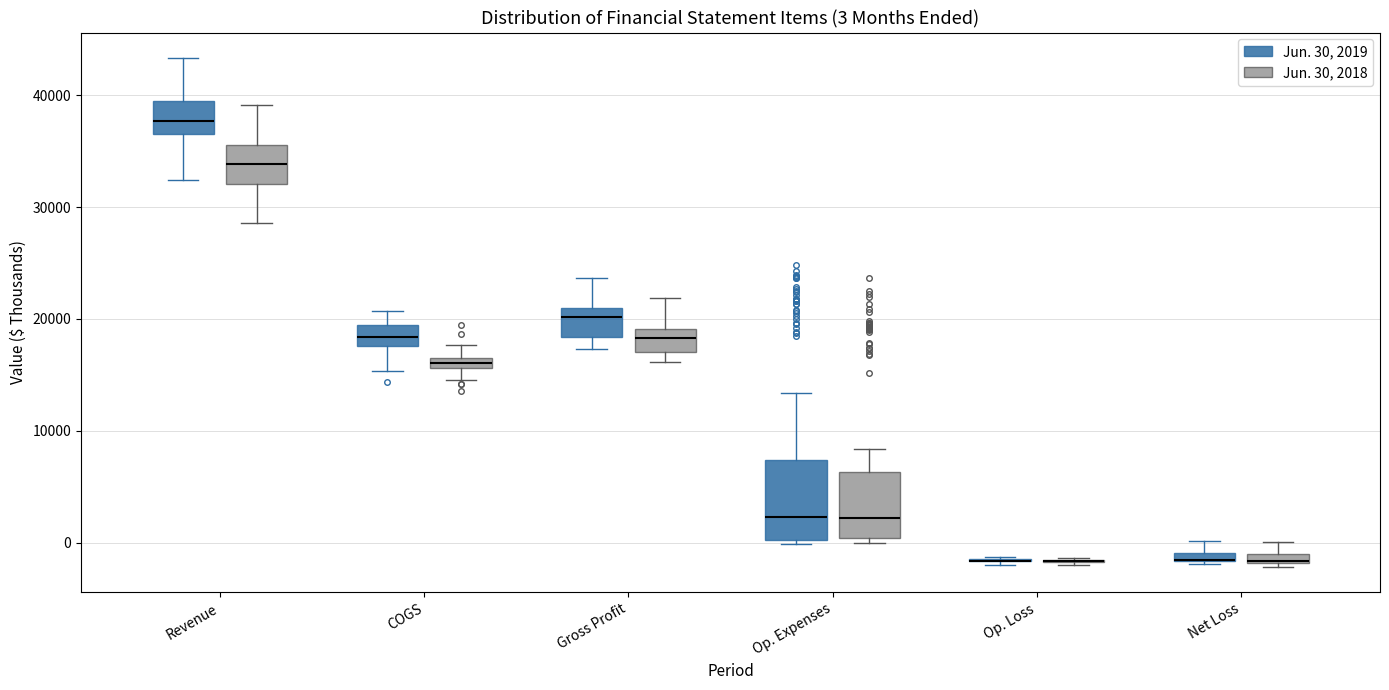

Comparing the boxes themselves (not the whiskers), which one is the tallest?

Op. Expenses (Jun. 30, 2019)